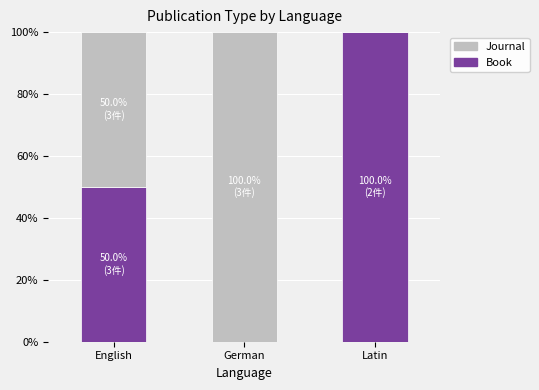

How many series are shown in this chart?

2